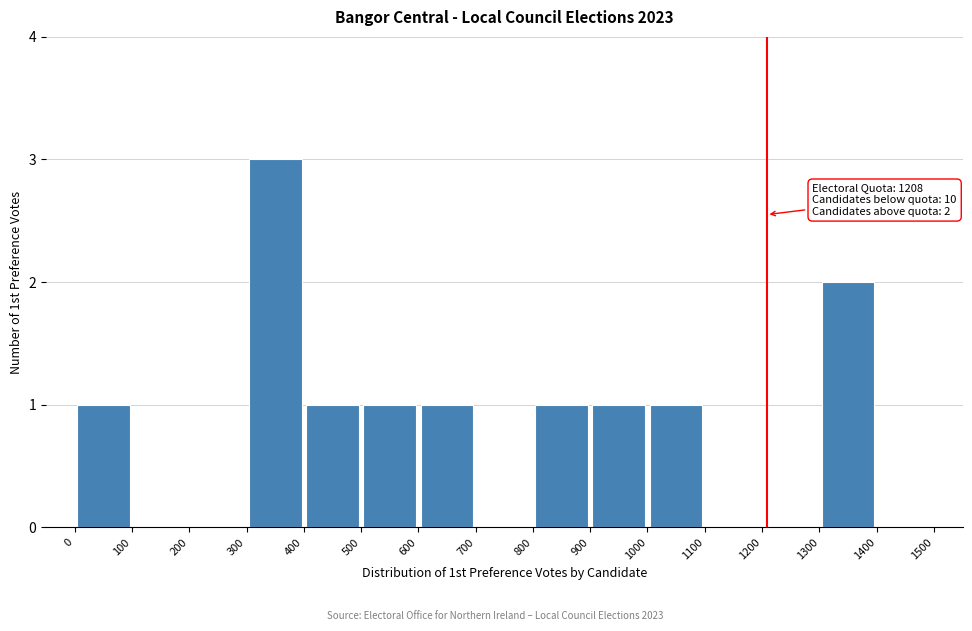

Which range on the x-axis has the tallest bar?

300 to 400